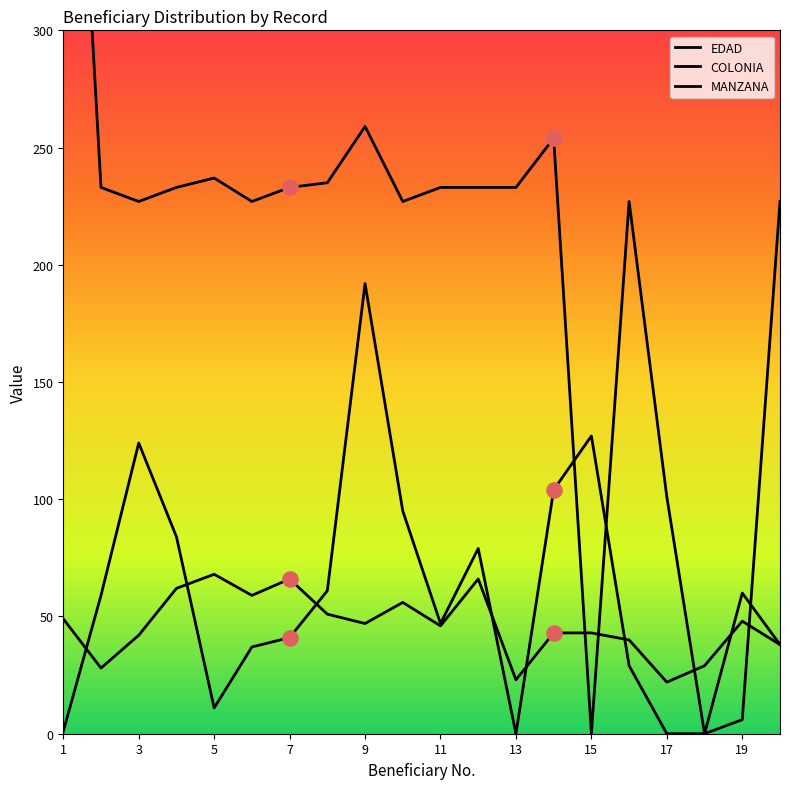

Which series has the largest Y range (max minus min)?

COLONIA